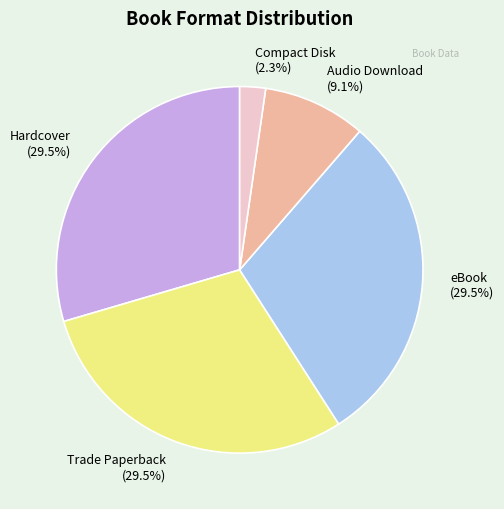

Is there a majority slice in this chart?

No